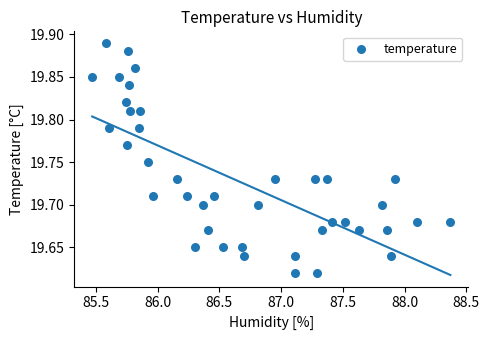

What is the range of X values (max minus min)?

2.9